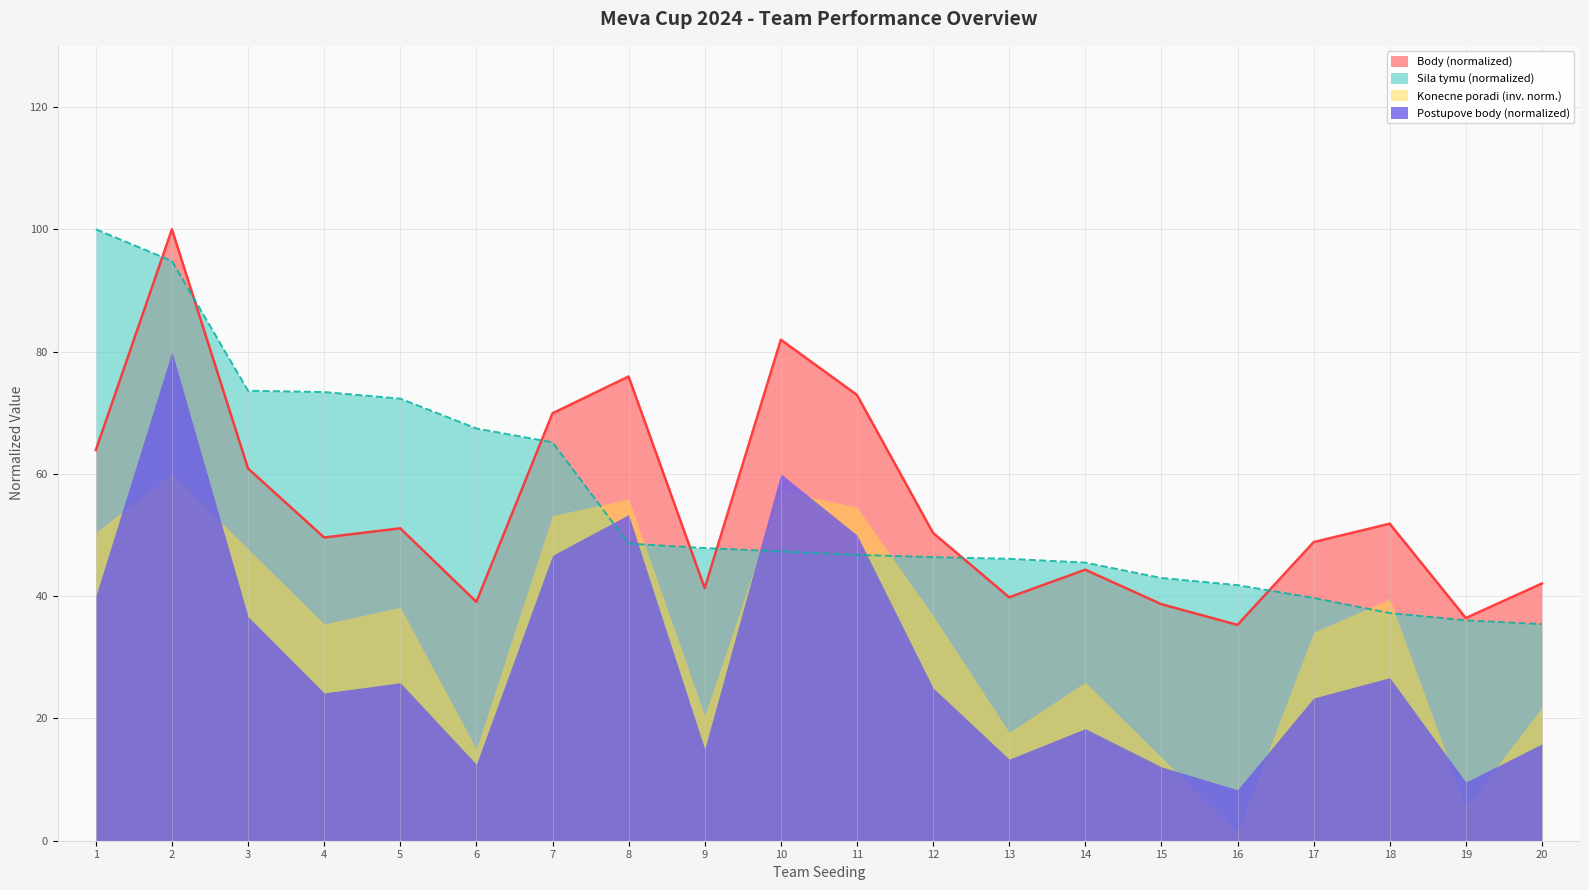

True or false: Body has a value of 62.3 at 14.

False